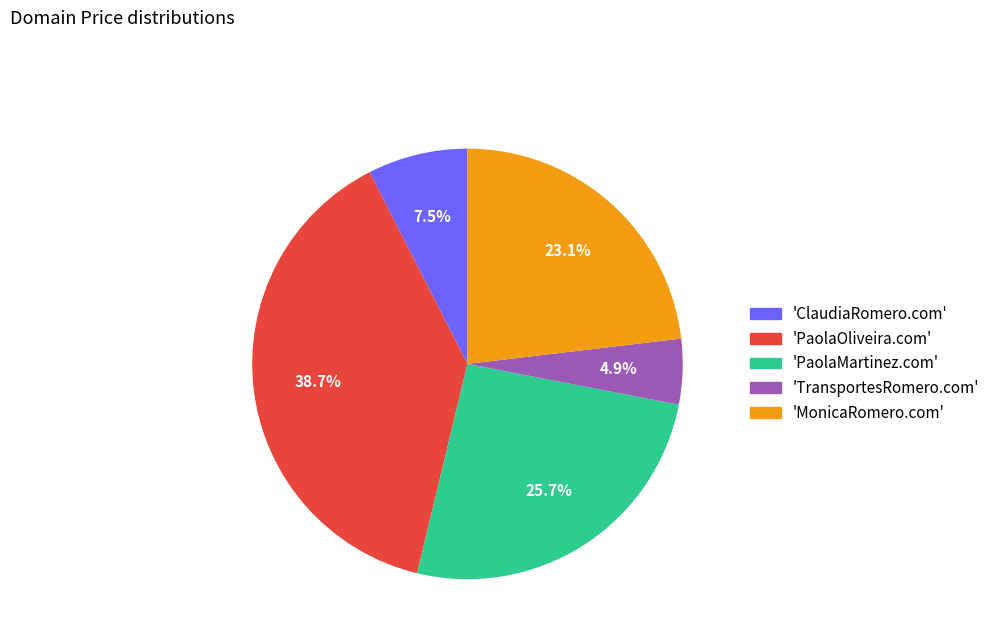

Is there a majority slice in this chart?

No